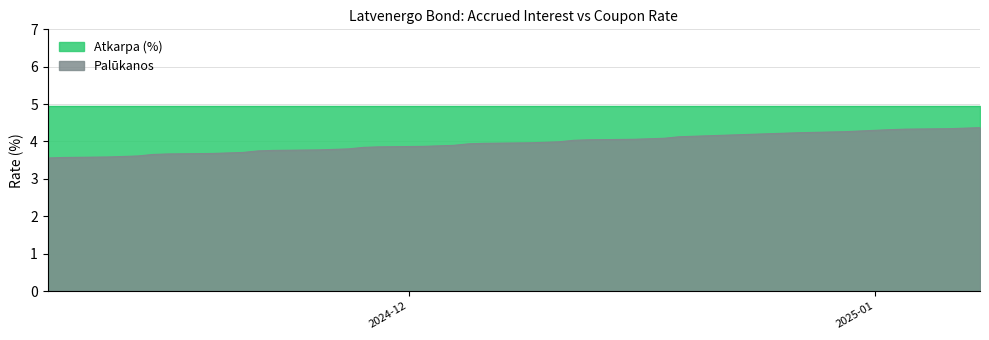

What is the sum of all values?

157.3